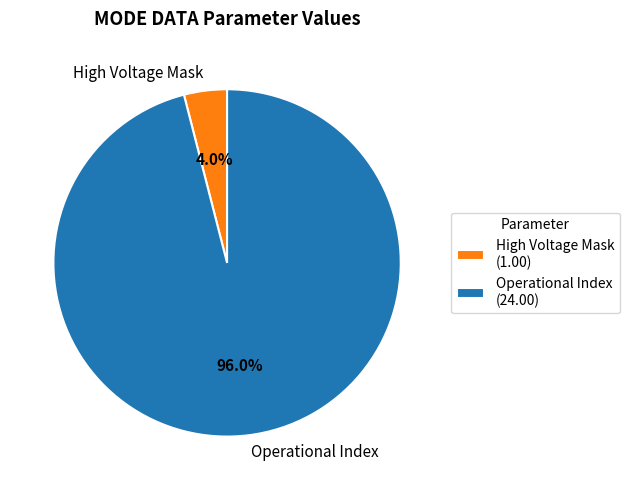

What portion of the pie excludes Operational Index?

4.0%